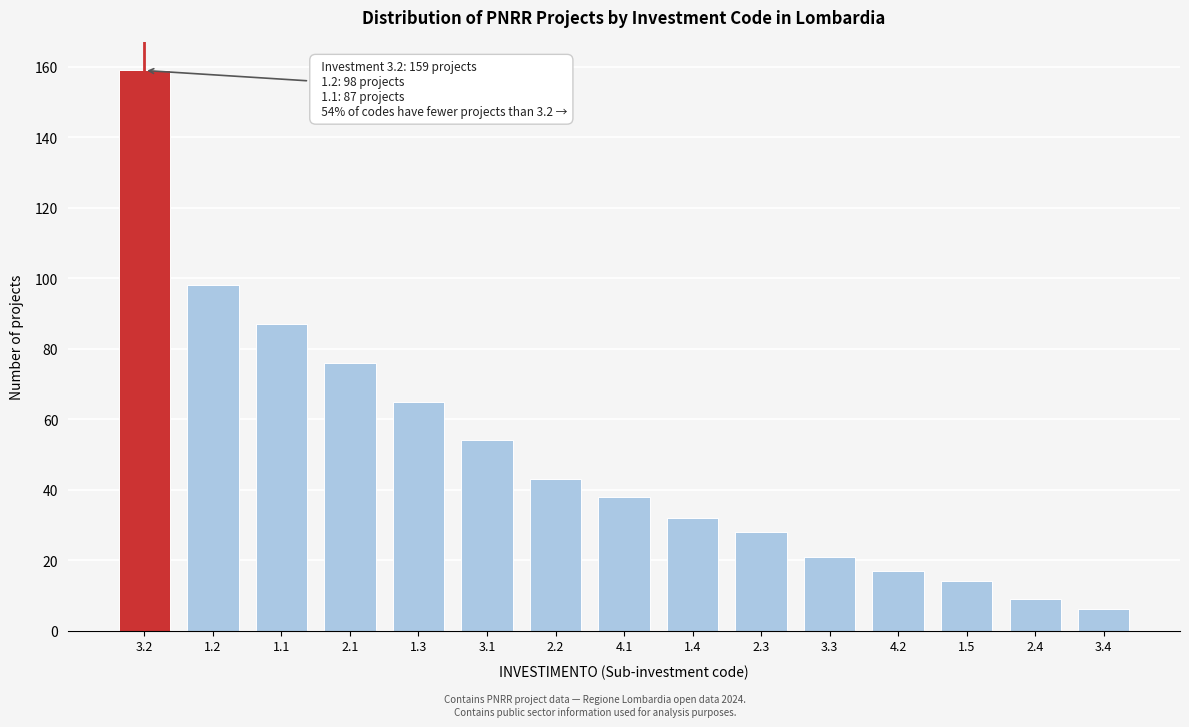

Reading left to right, list all the values displayed in this chart.

159	98	87	76	65	54	43	38	32	28	21	17	14	9	6